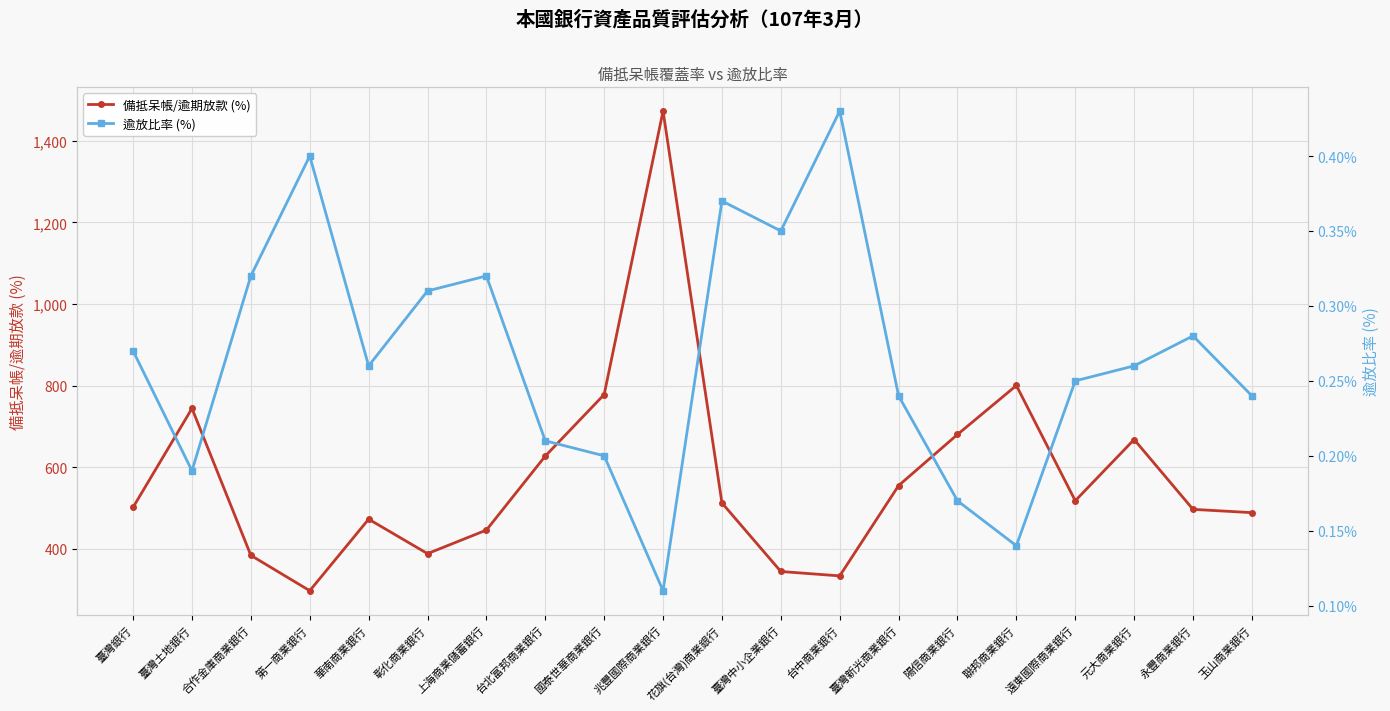

Reading left to right, transcribe all the data shown in this chart.

備抵呆帳/逾期放款 (%): 502.1	744.2	384.3	297.7	473.0	388.6	446.3	627.6	778.3	1472.6	512.7	344.8	334.1	555.2	680.4	800.4	518.1	668.1	497.0	489.0
逾放比率 (%): 0.3	0.2	0.3	0.4	0.3	0.3	0.3	0.2	0.2	0.1	0.4	0.3	0.4	0.2	0.2	0.1	0.2	0.3	0.3	0.2